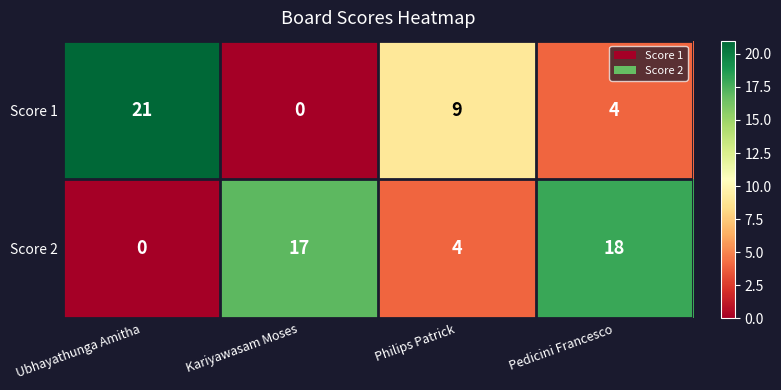

Count the number of categories in the chart.

4